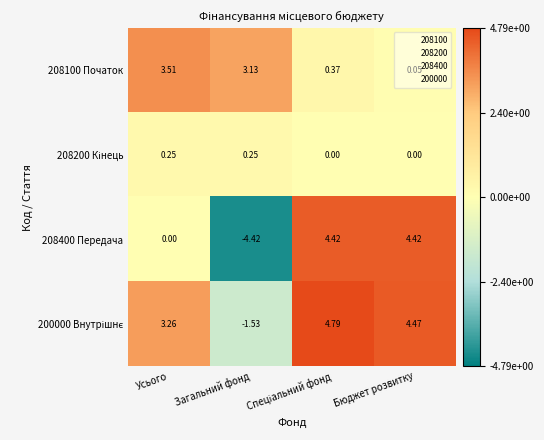

Which category has the lowest value across all series?

Загальний фонд